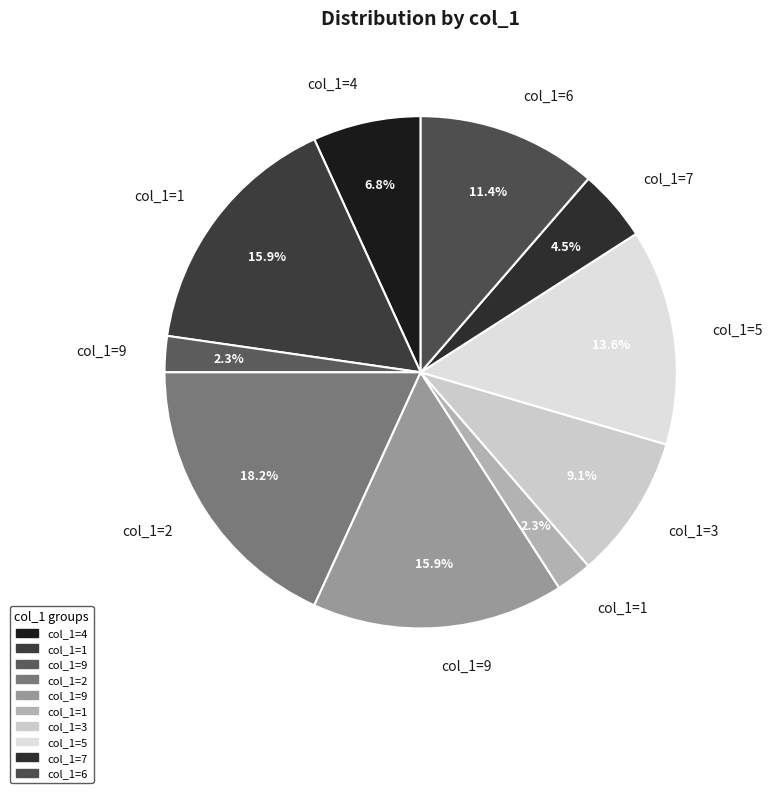

Count the number of slices in the pie.

10